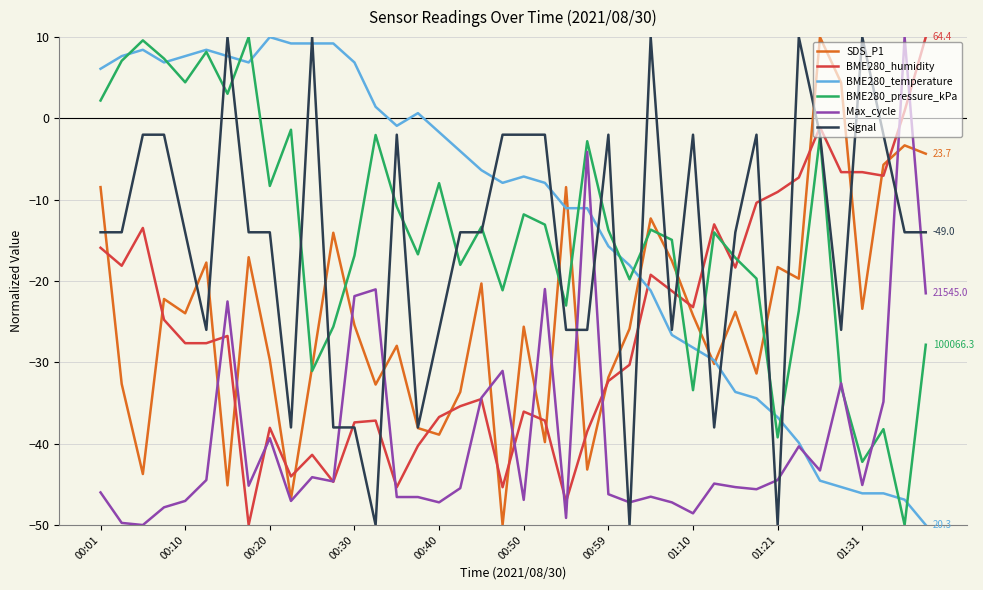

What is the greatest value displayed?

10.0